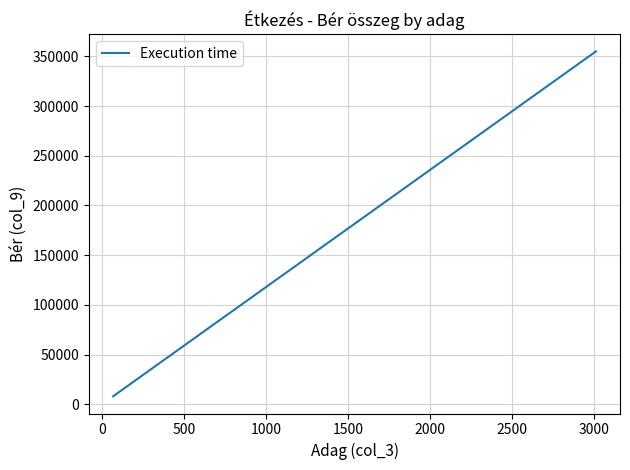

Is this an area chart (filled region under the line)?

No